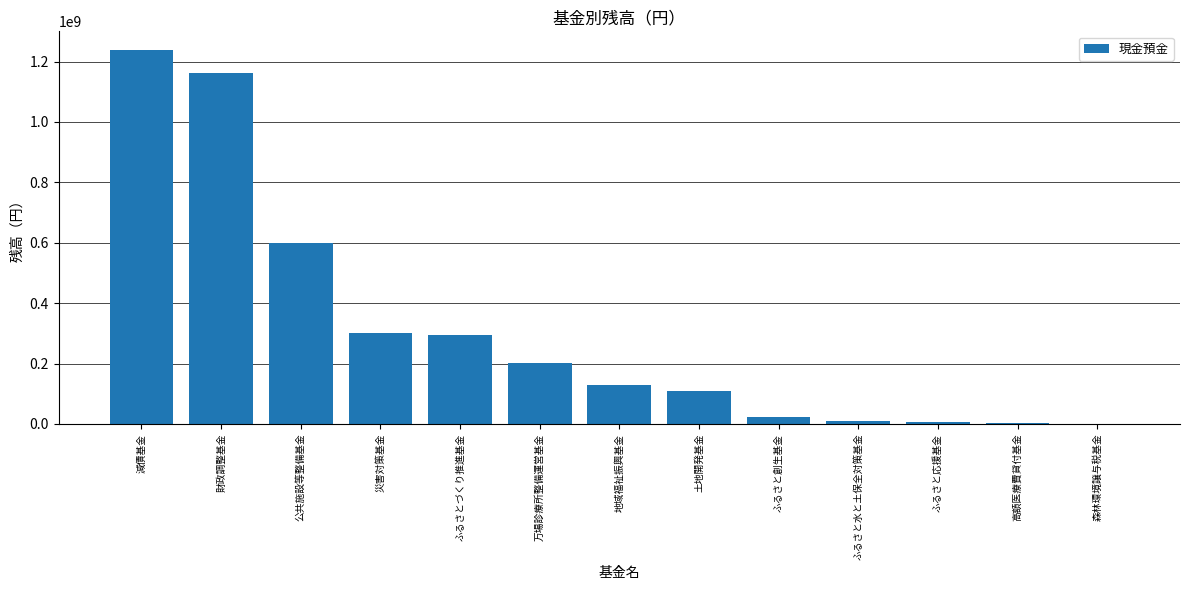

Which label corresponds to the largest value in the chart?

減債基金